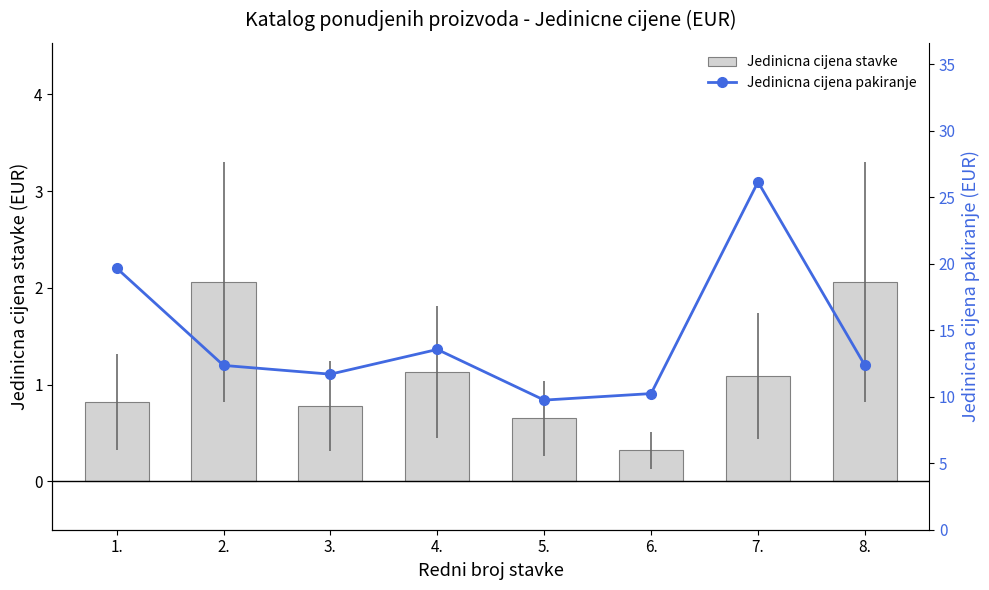

The Jedinicna cijena stavke series shows 1.0 at 8.. True or false?

False